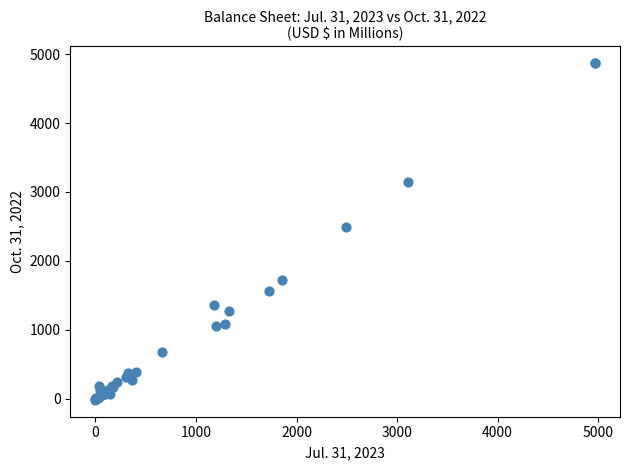

What Y value in the scatter plot is closest to 2426?

2485.6